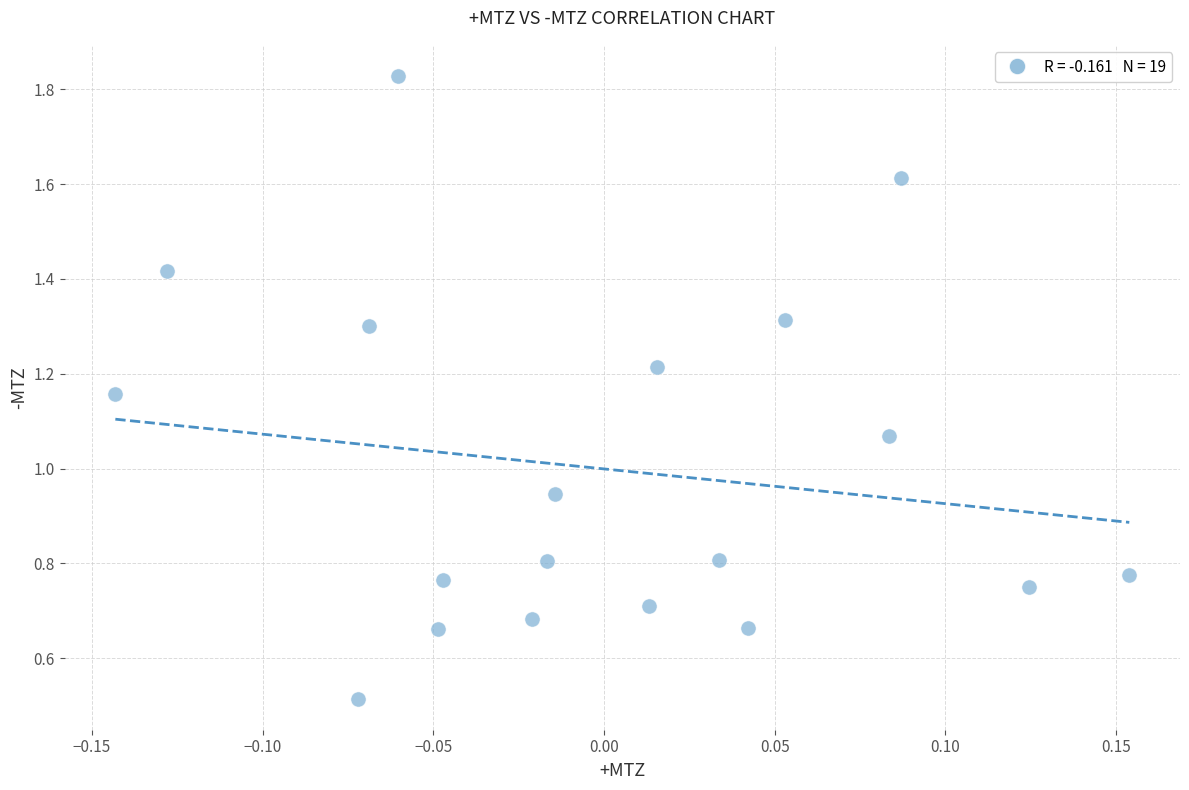

What is the range of X values (max minus min)?

0.3